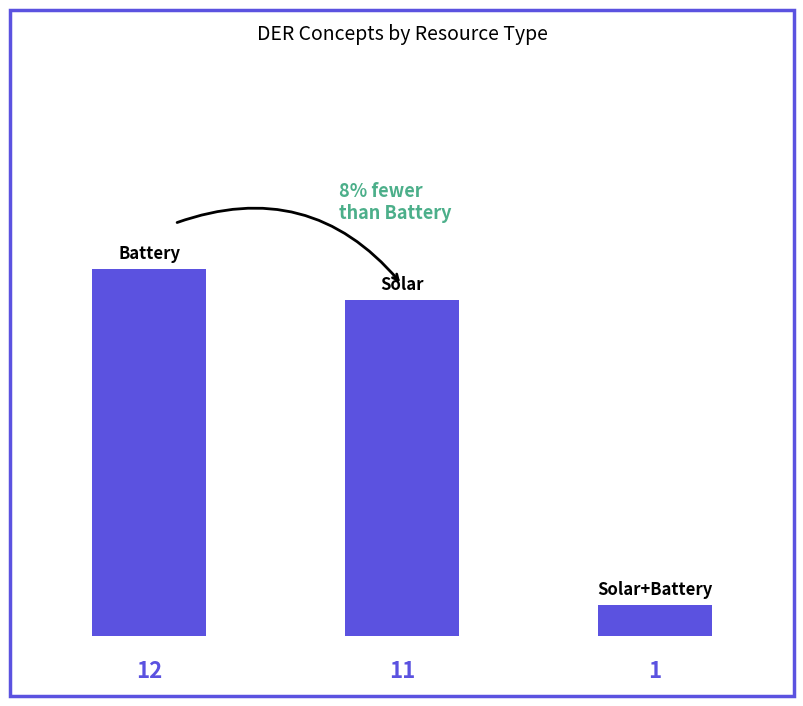

Reading left to right, list all the values displayed in this chart.

12	11	1